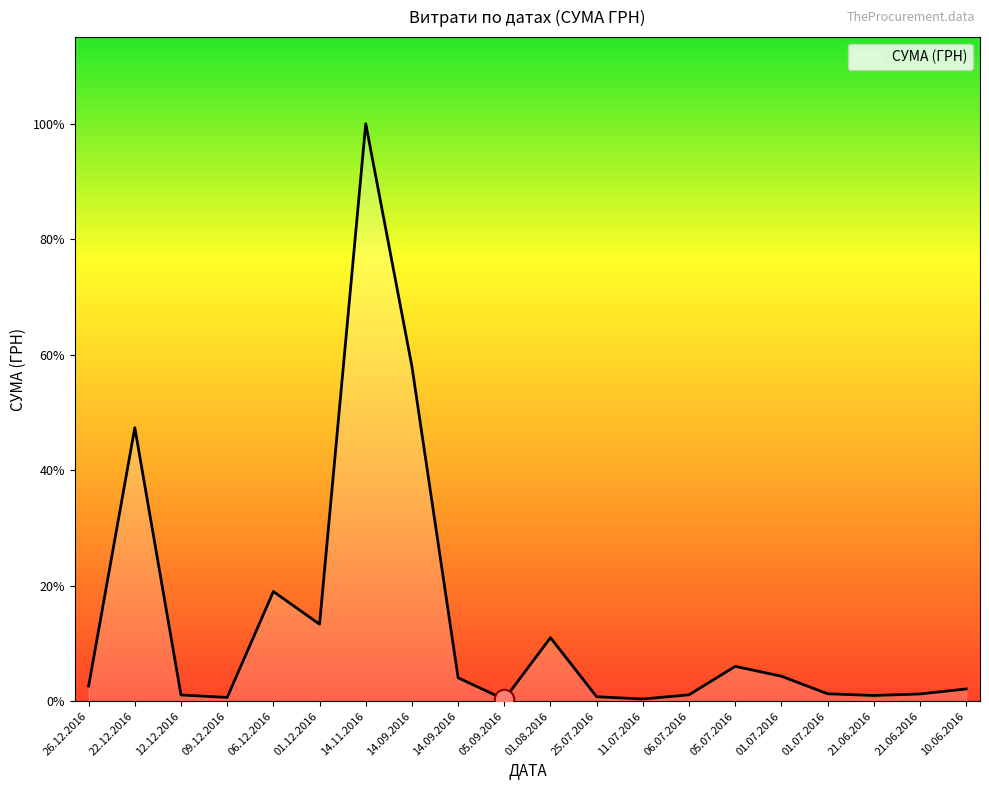

Does the chart have visible grid lines?

No